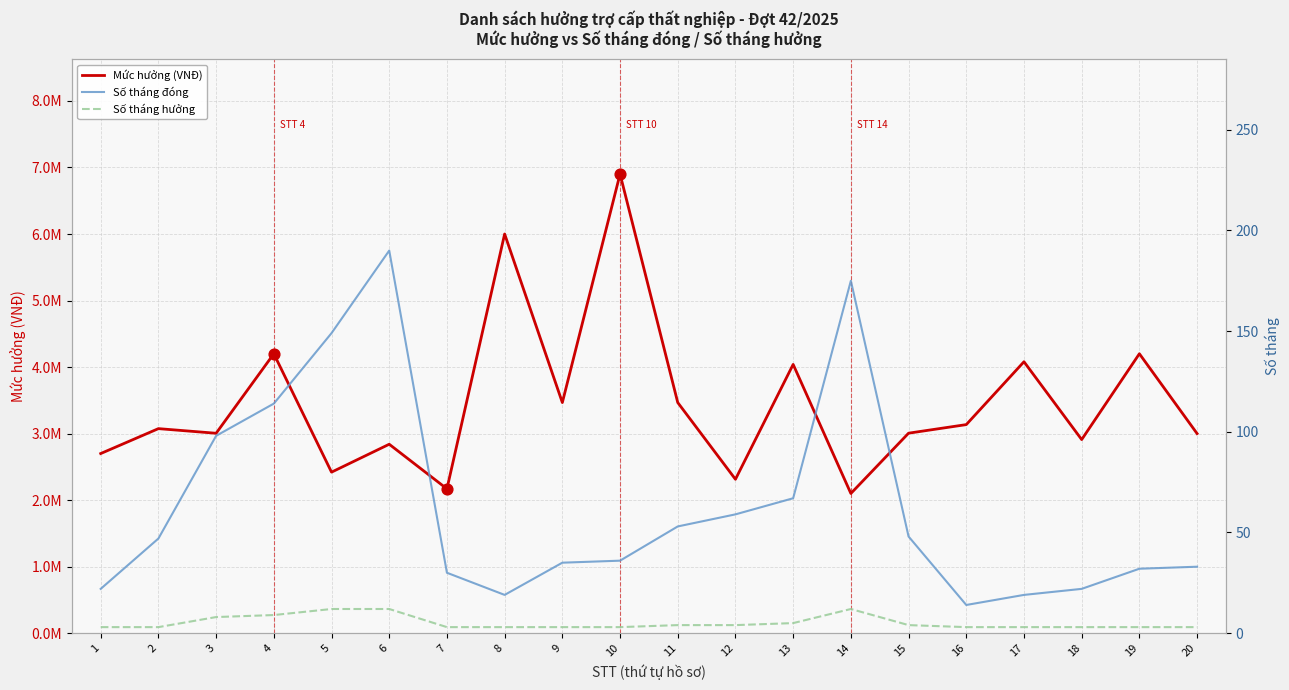

Which series has the largest total across all categories?

Mức hưởng (VNĐ)